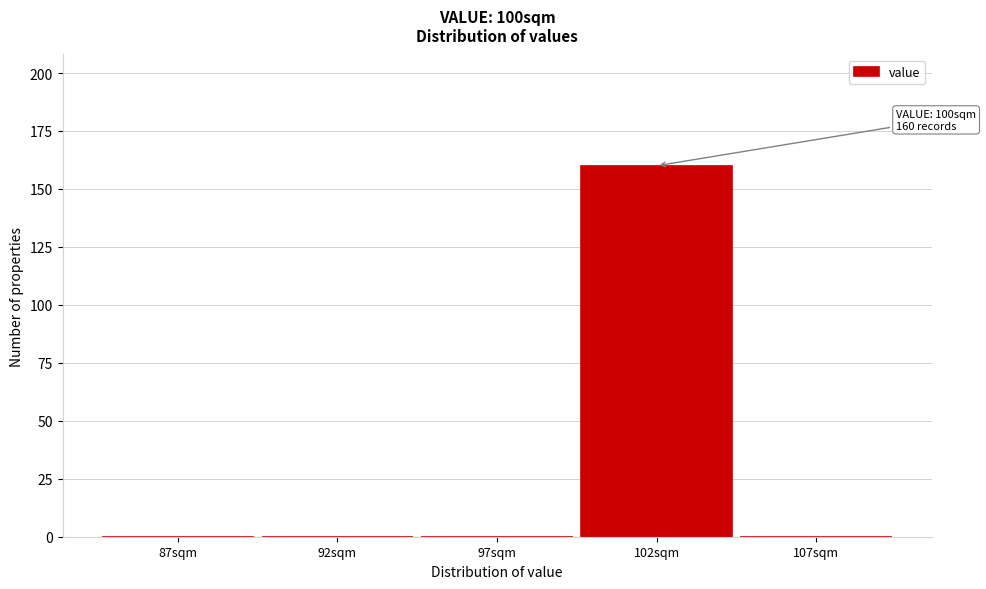

Reading left to right, extract all data points from this chart.

87sqm=0	92sqm=0	97sqm=0	102sqm=160	107sqm=0